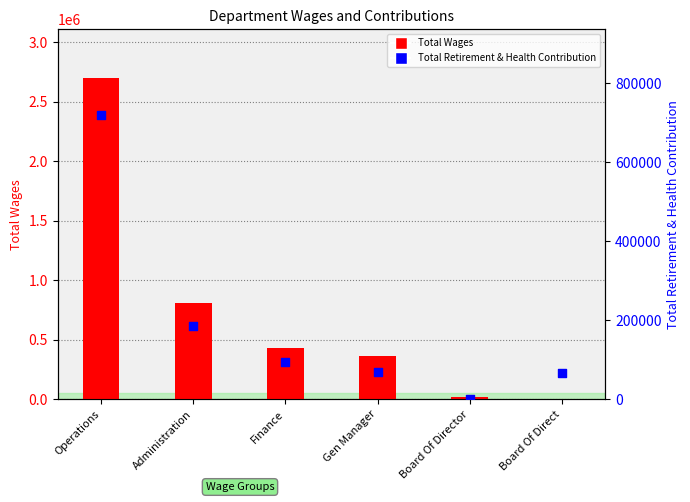

At how many categories does at least one series exceed 855581?

1